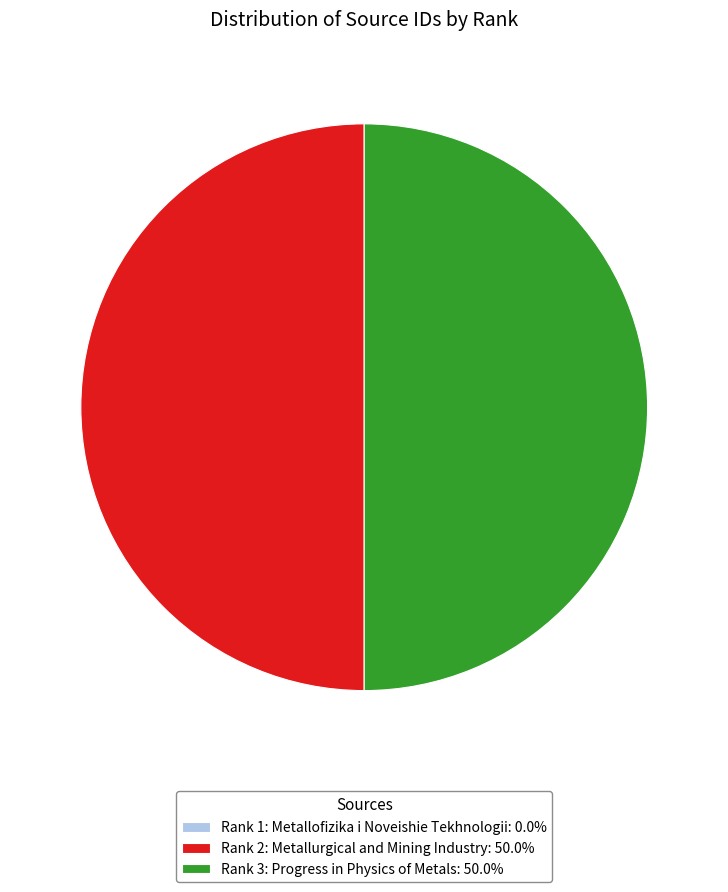

What is the ratio of the value at Rank 3: Progress in Physics of Metals: 50.0% to the value at Rank 2: Metallurgical and Mining Industry: 50.0%?

1.0